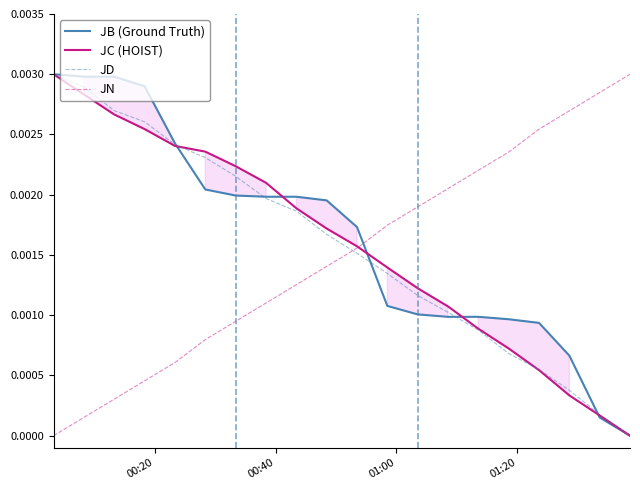

After their last crossing, which series has the higher values: JC (HOIST) or JD?

JD